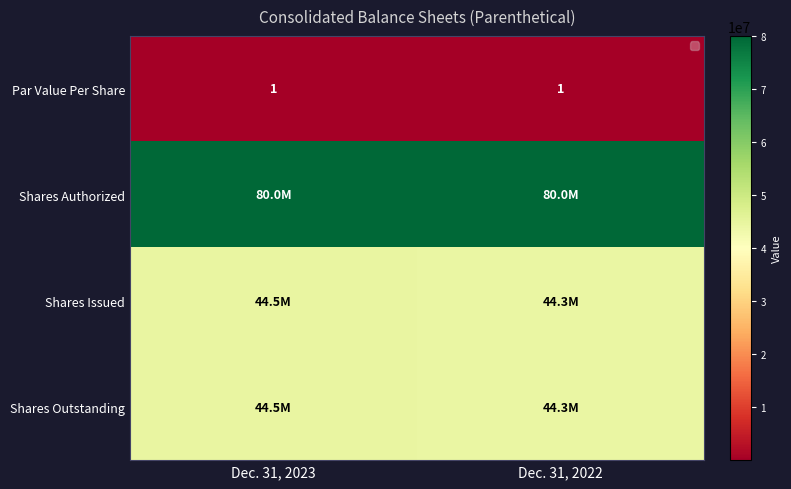

What is the minimum value shown in the chart?

1